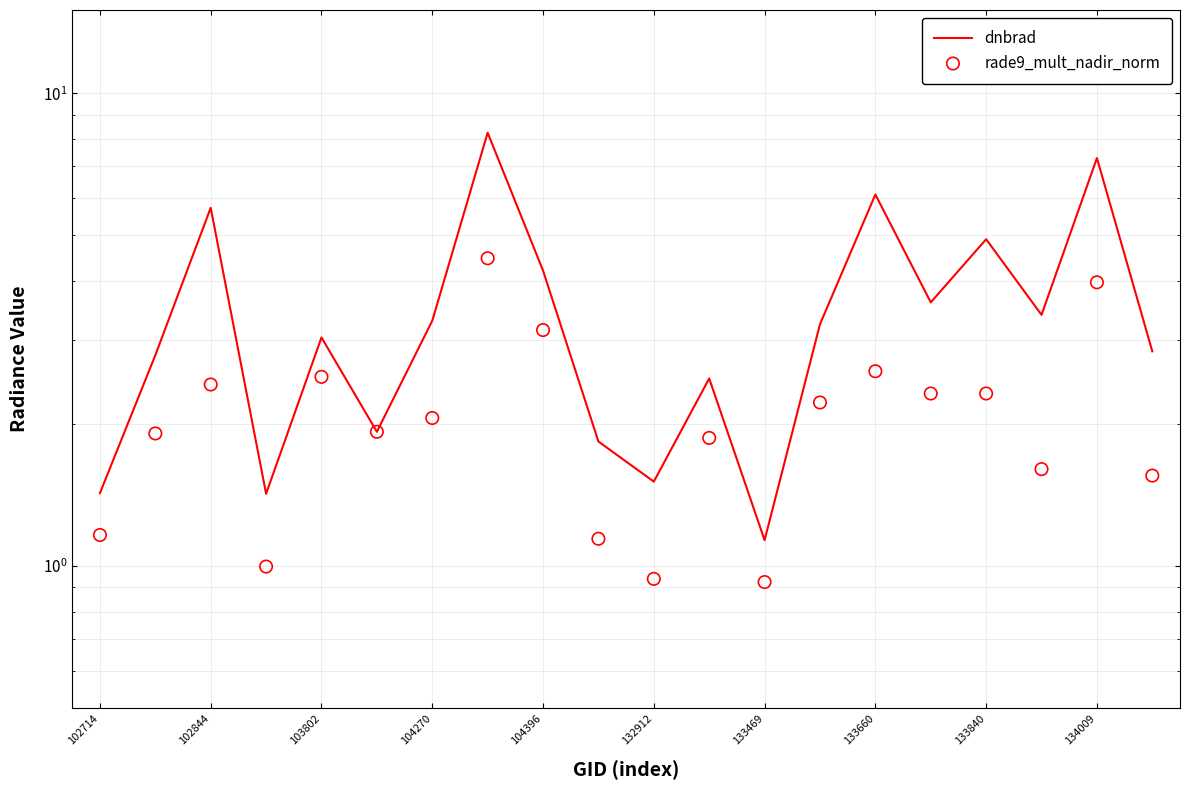

Which series contains the highest Y value?

dnbrad